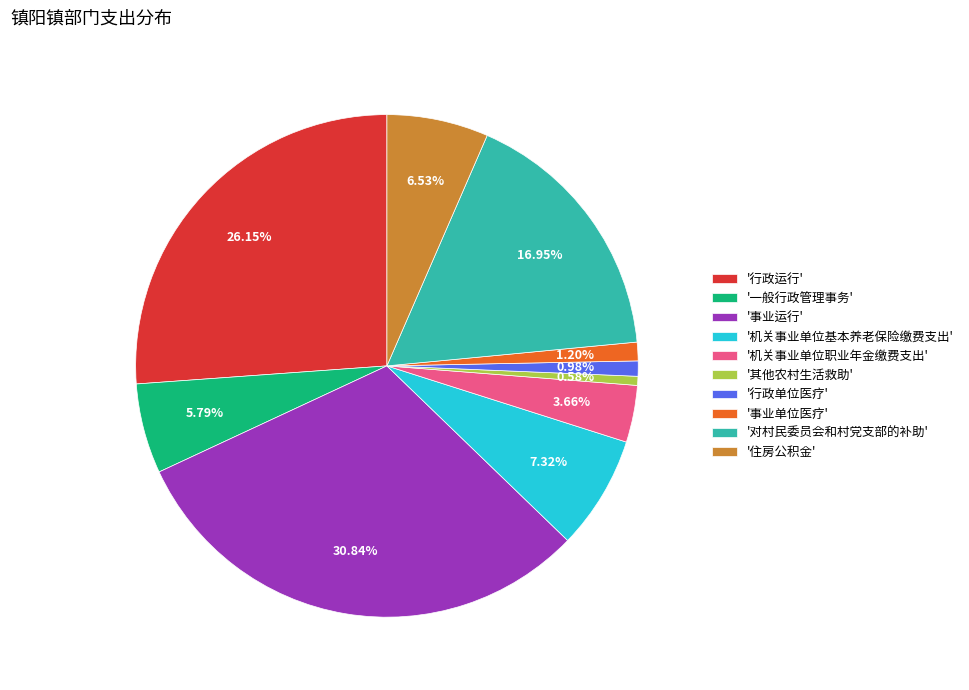

Does any single category account for the majority?

No